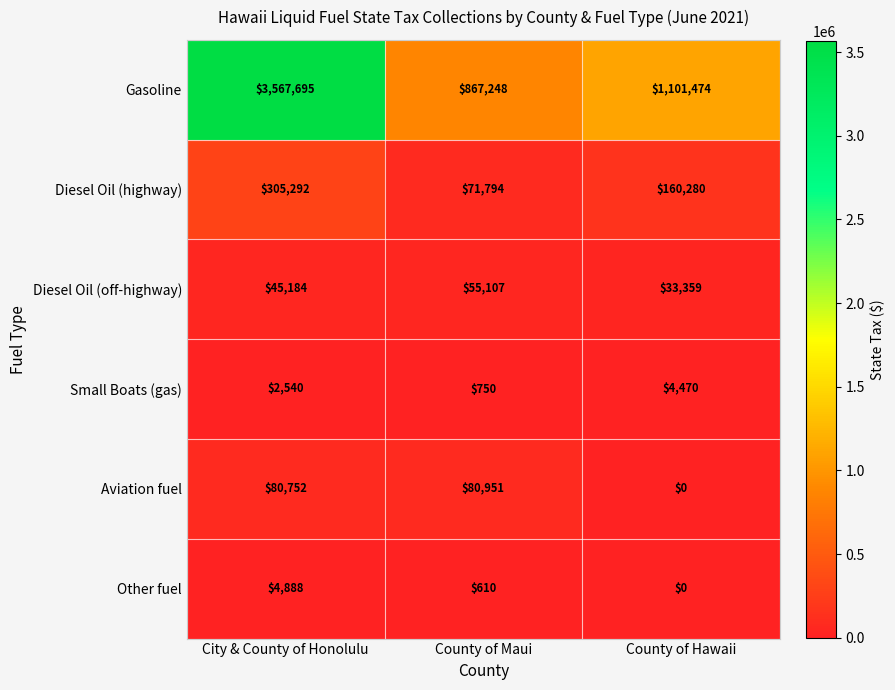

Reading right to left, transcribe all the data shown in this chart.

Gasoline: County of Hawaii=1101474	County of Maui=867248	City & County of Honolulu=3567695
Diesel Oil (highway): County of Hawaii=160280	County of Maui=71794	City & County of Honolulu=305292
Diesel Oil (off-highway): County of Hawaii=33359	County of Maui=55107	City & County of Honolulu=45184
Small Boats (gas): County of Hawaii=4470	County of Maui=750	City & County of Honolulu=2540
Aviation fuel: County of Hawaii=0	County of Maui=80951	City & County of Honolulu=80752
Other fuel: County of Hawaii=0	County of Maui=610	City & County of Honolulu=4888